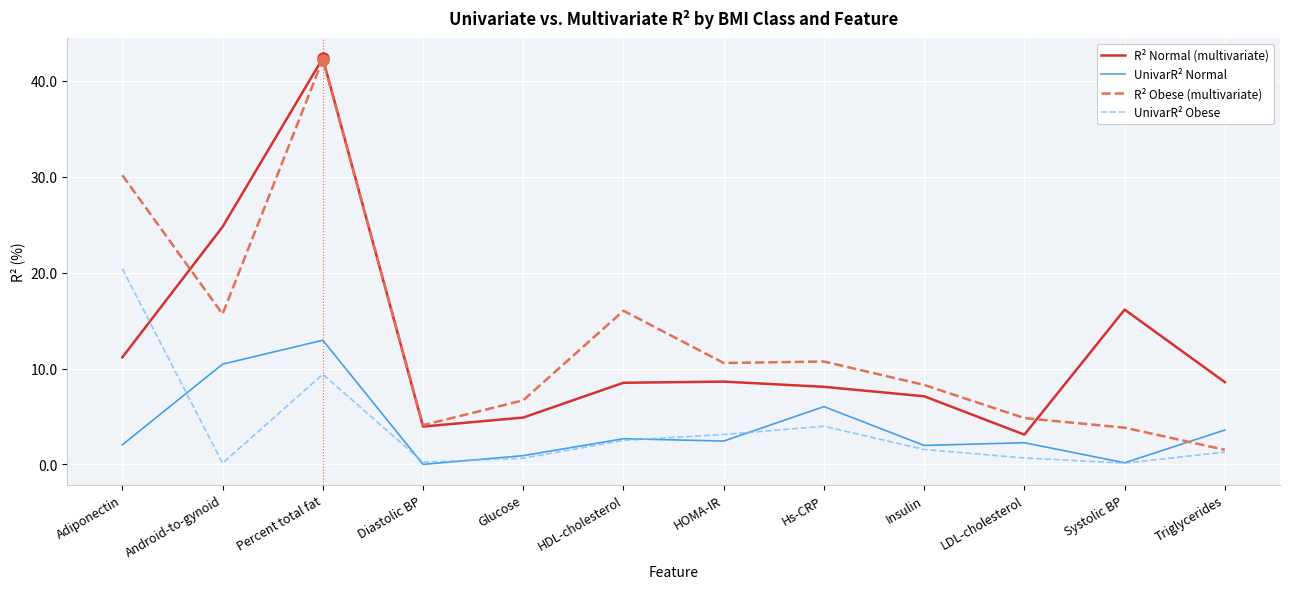

Does the chart display data point markers on the line(s)?

No